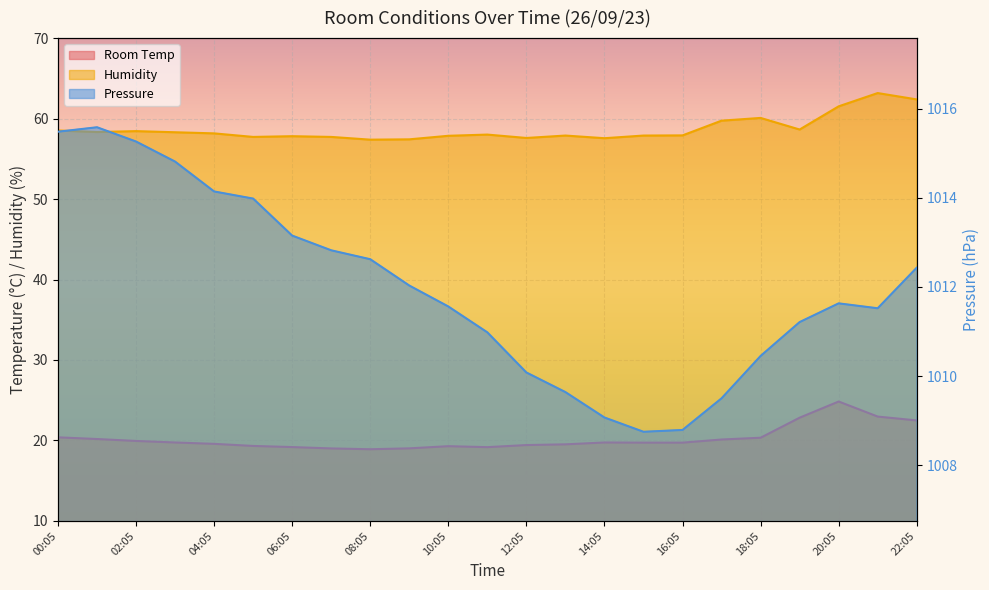

True or false: Room Temp and Humidity intersect in this chart.

False